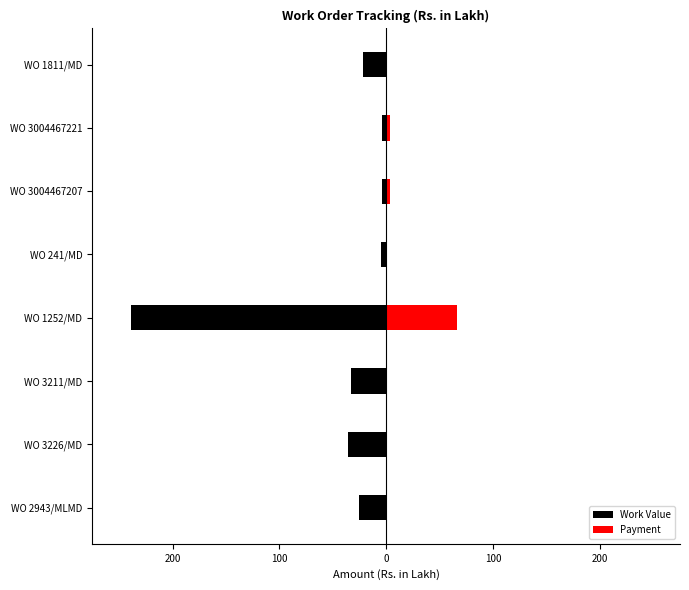

Which series has the widest spread of values?

Work Value